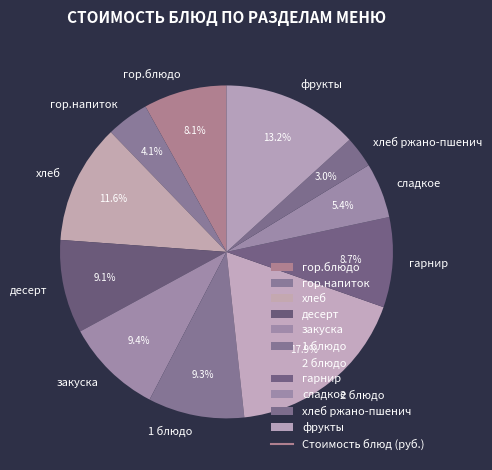

To the nearest percent, what is the difference between the гарнир and сладкое slice percentages?

3%